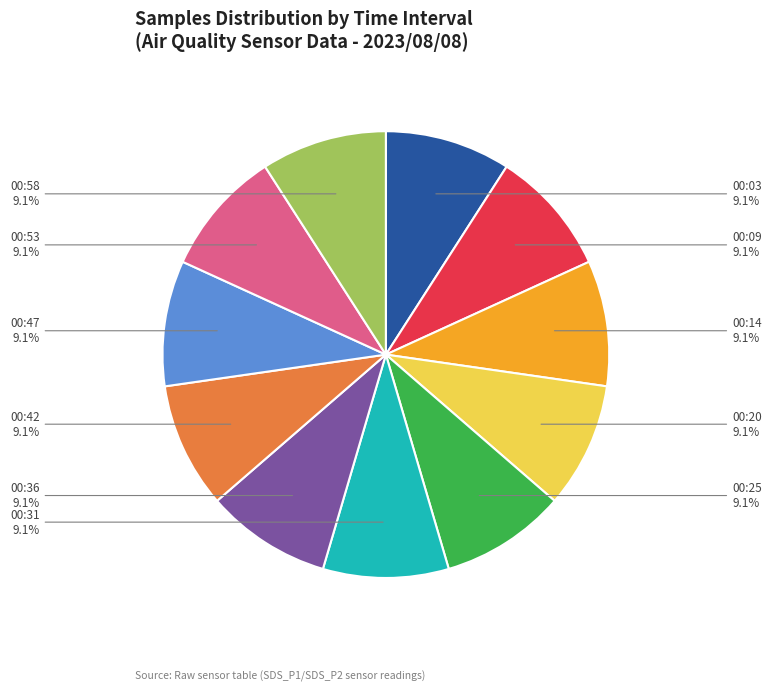

How much of the chart is everything except 00:25?

90.9%